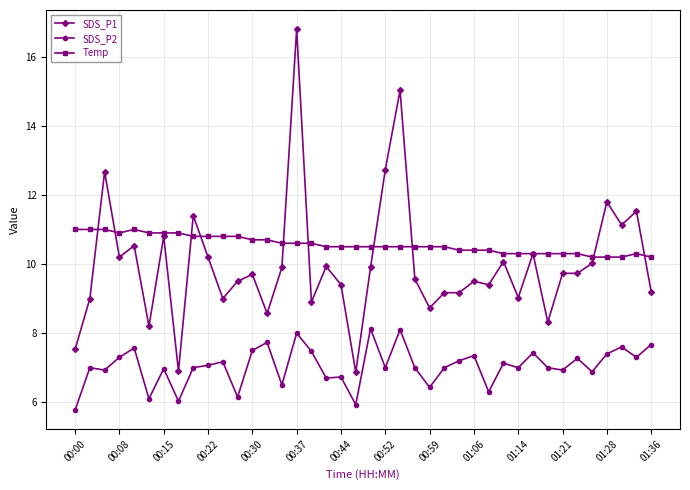

What is the maximum value for SDS_P1?

16.8